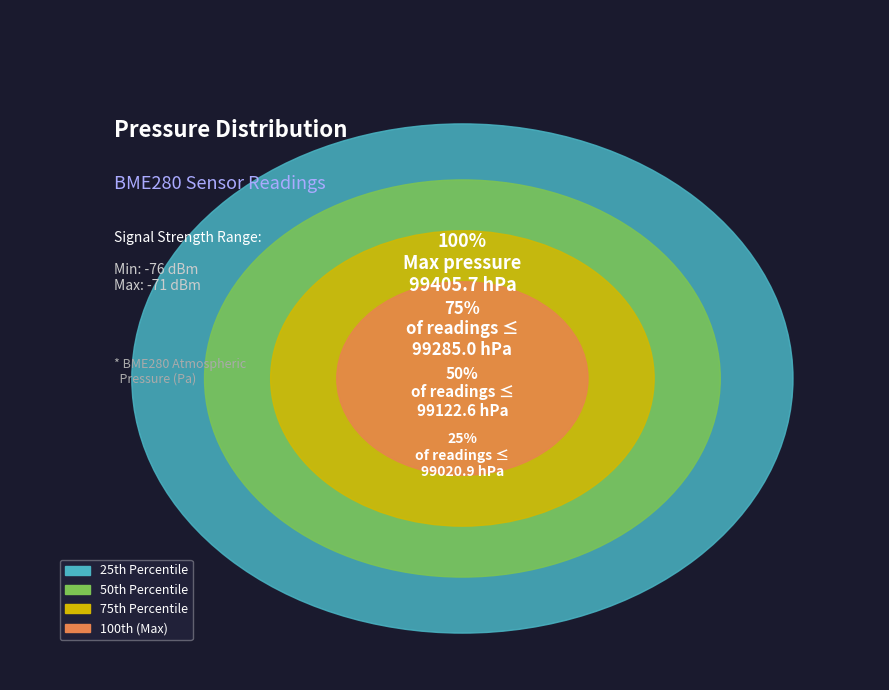

Does 9 account for over 50% of the chart?

No